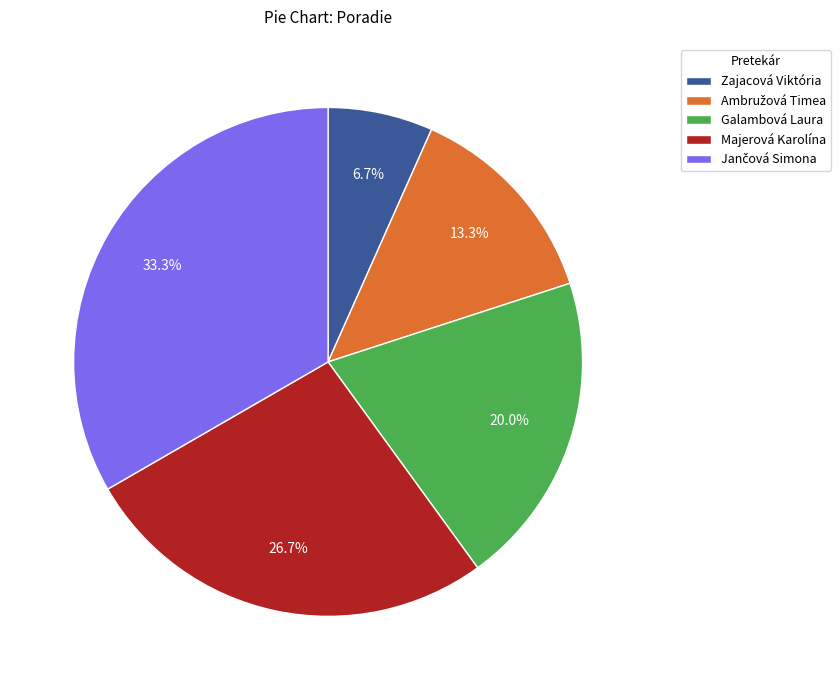

Which slice is the smallest?

Zajacová Viktória